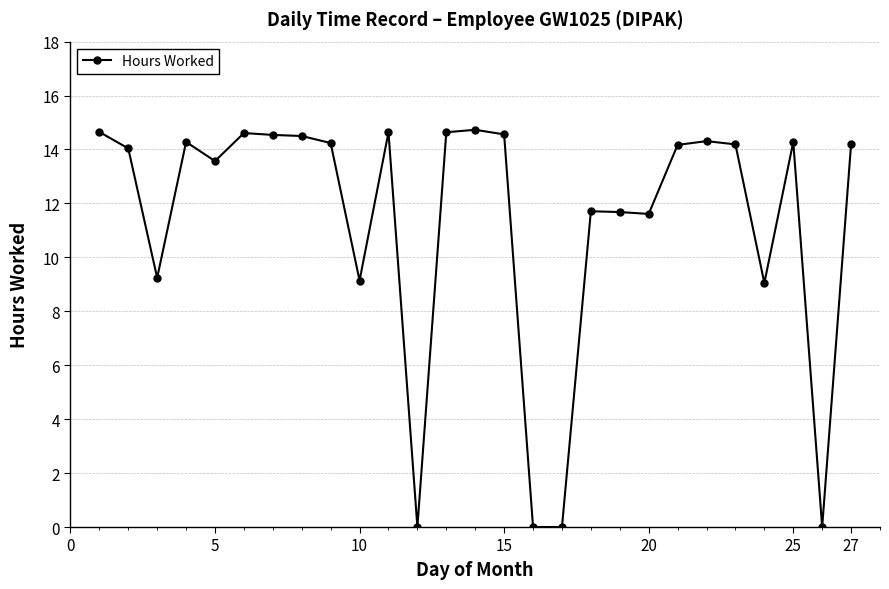

What is the maximum value shown in the chart?

14.7